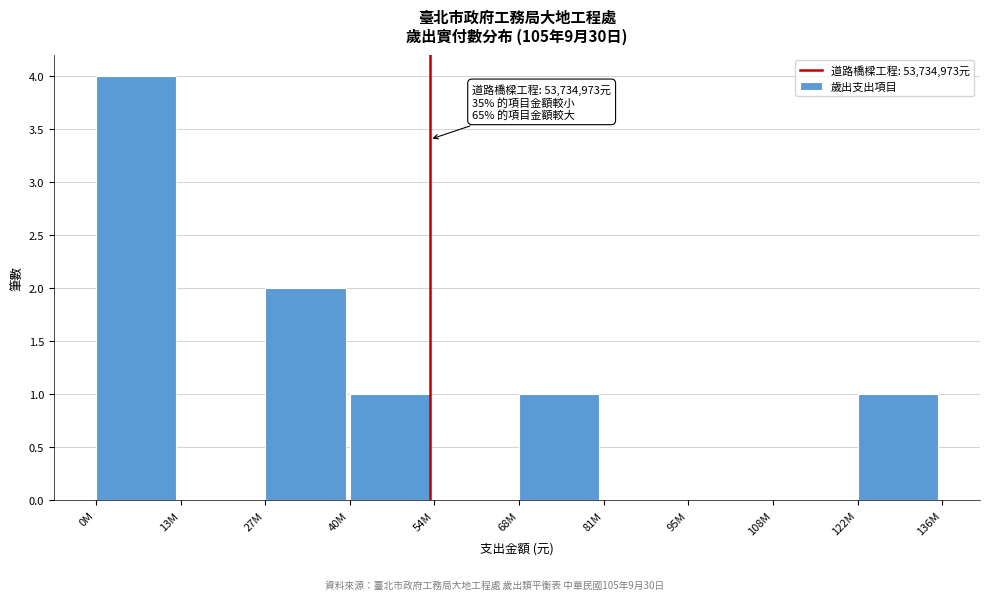

Reading left to right, what are all the values shown in this chart?

0M=4	13M=0	27M=2	40M=1	54M=0	68M=1	81M=0	95M=0	108M=0	122M=1